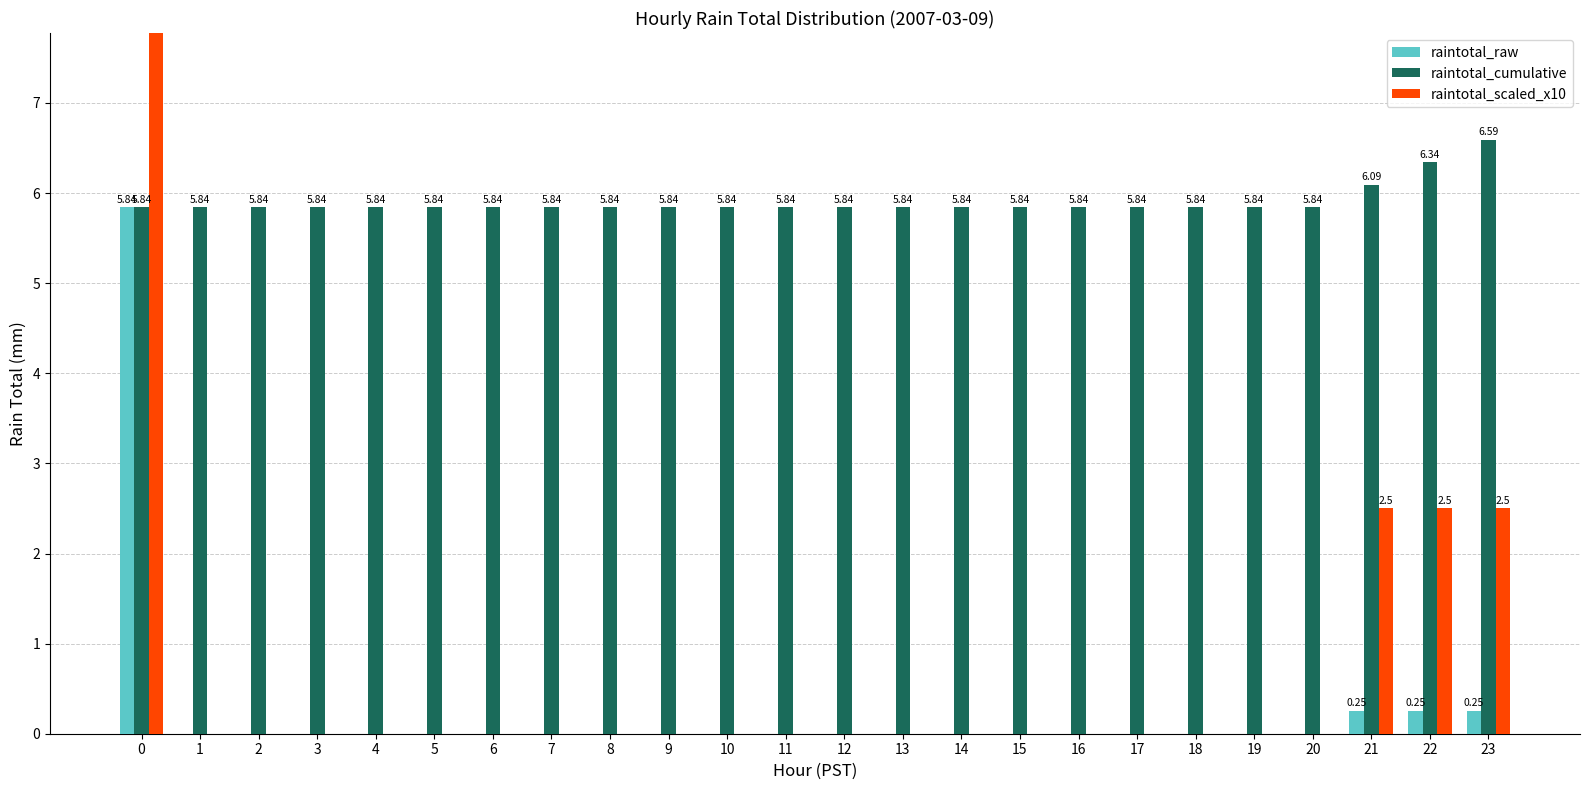

Rank the series at 11 from lowest to highest value.

raintotal_raw, raintotal_scaled_x10, raintotal_cumulative